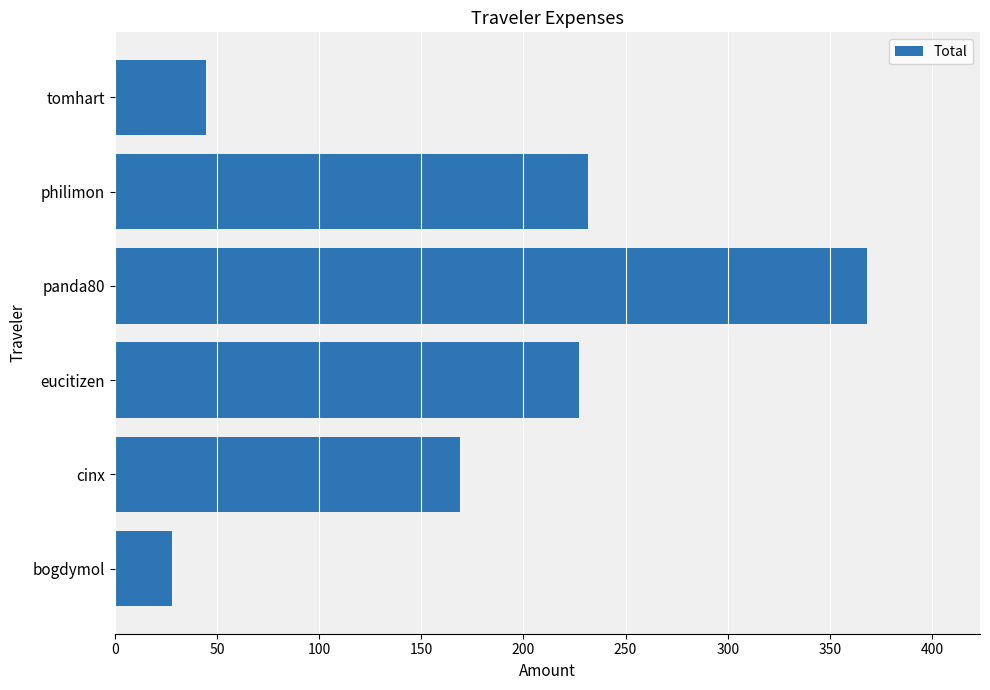

Rank the categories by value from lowest to highest.

bogdymol, tomhart, cinx, eucitizen, philimon, panda80